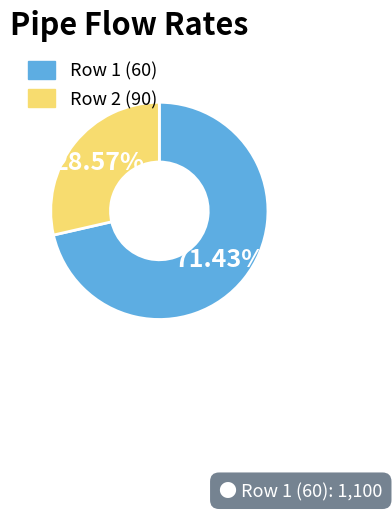

Rank the categories by value from highest to lowest.

Row 1 (60), Row 2 (90)